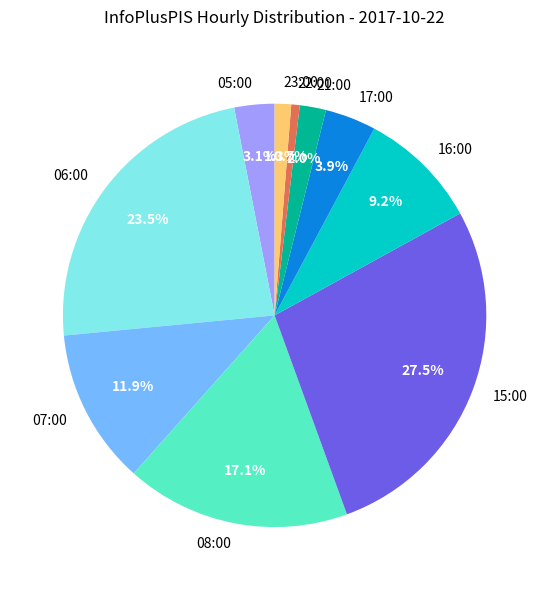

What is the ratio of the value at 08:00 to the value at 22:00?

26.4